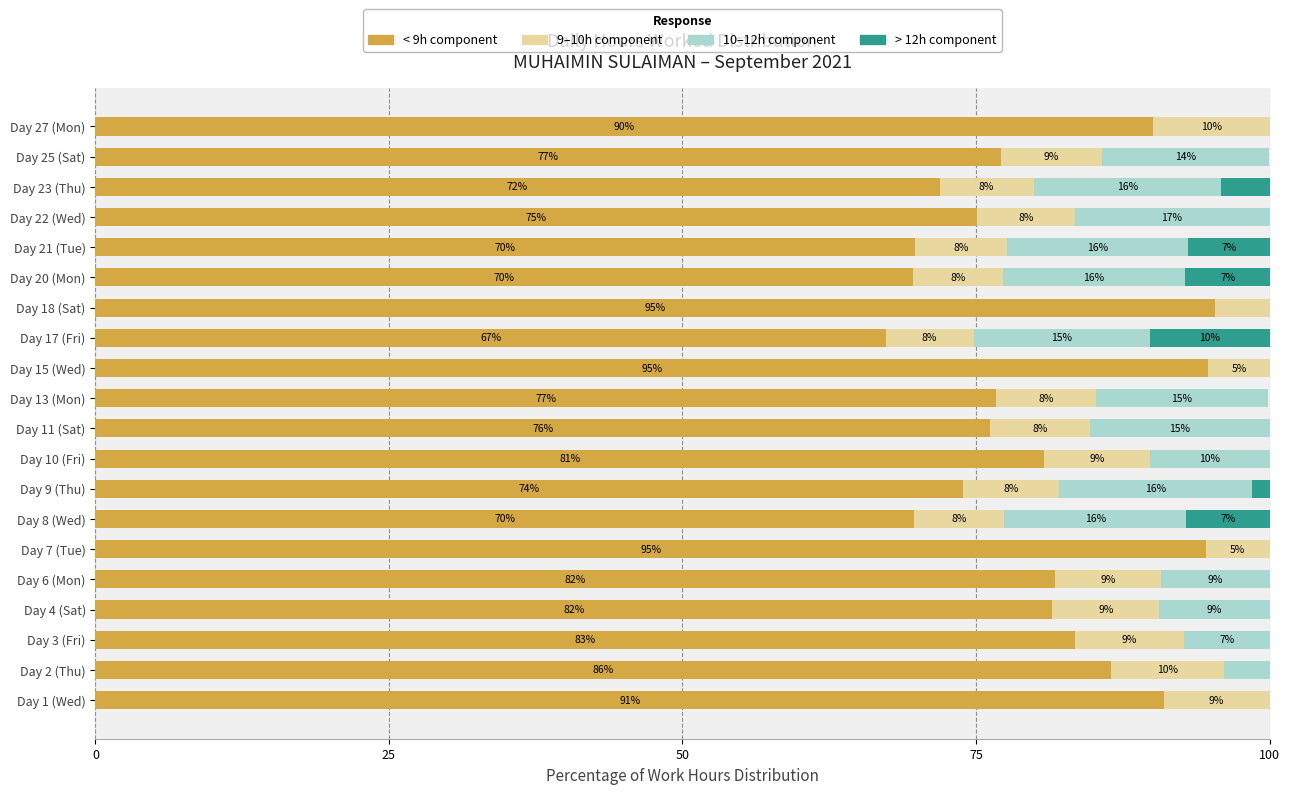

The < 9h component series shows 69.6 at Day 20 (Mon). True or false?

True